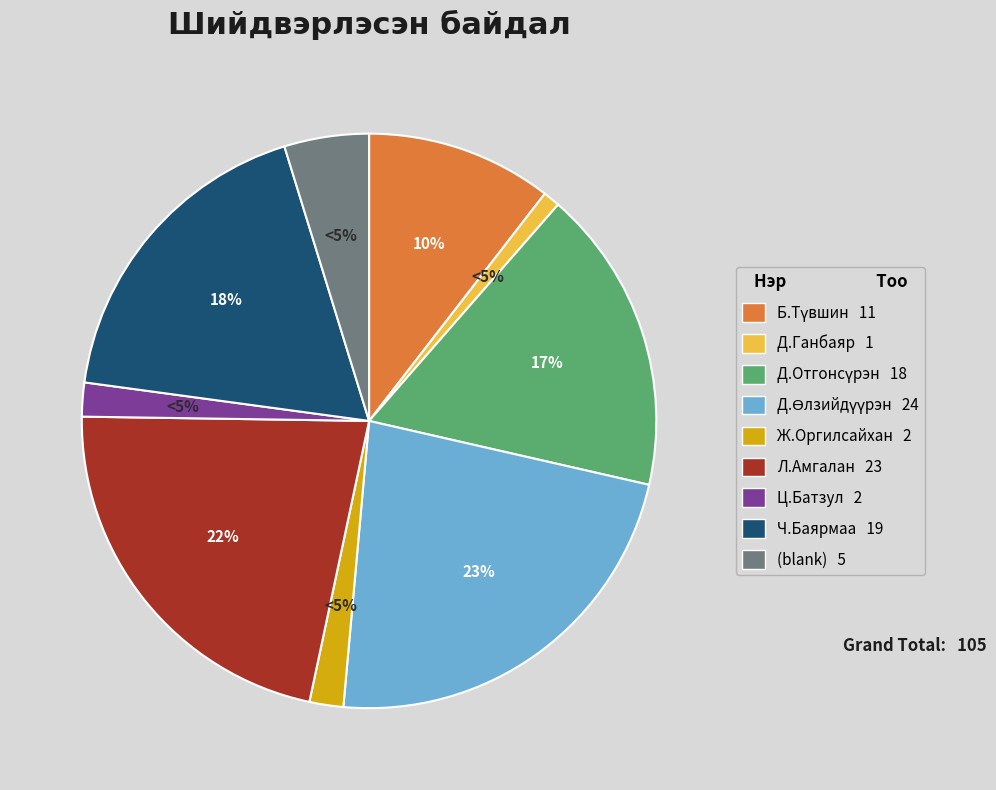

How many slices are in this pie chart?

9